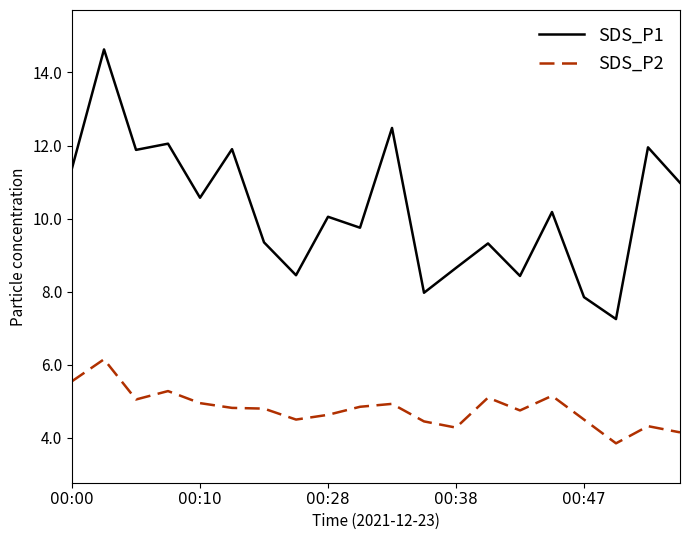

What is the difference between the maximum and minimum values in the SDS_P1 series?

7.4